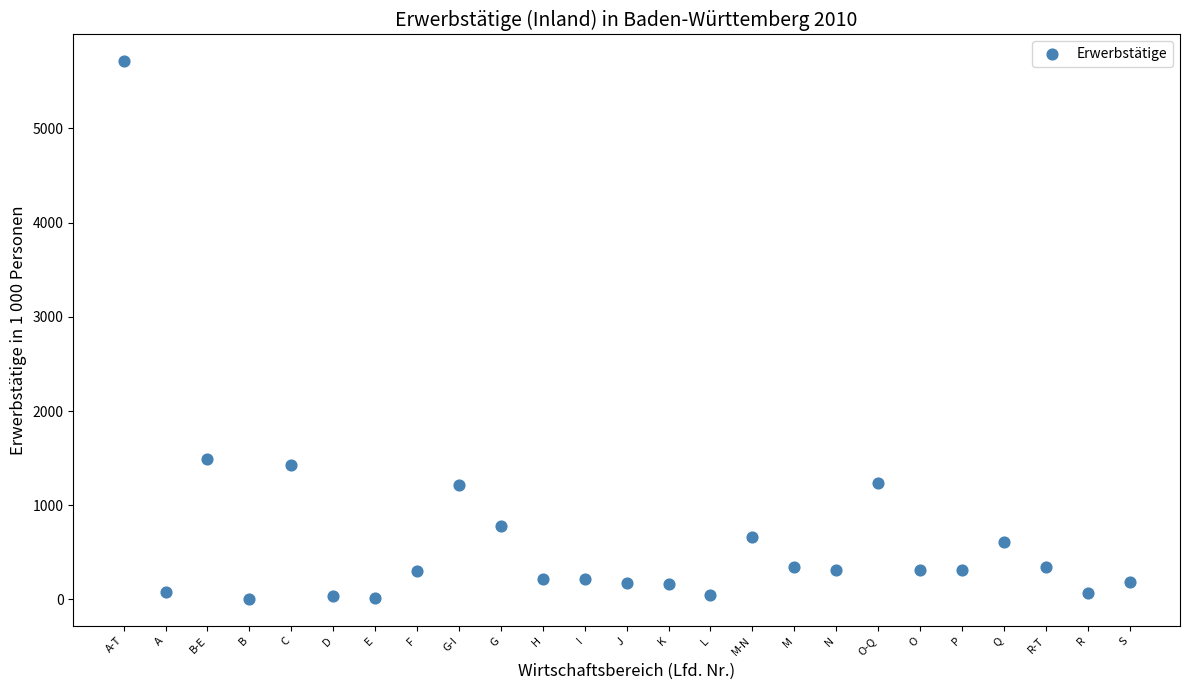

What is the range of X values (max minus min)?

24.0